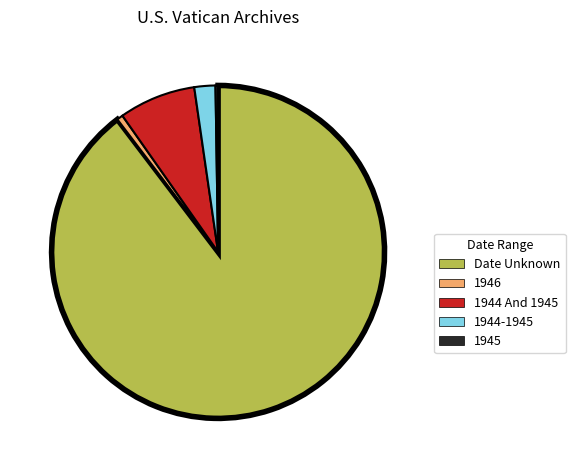

What is the largest slice in the pie chart?

Date Unknown